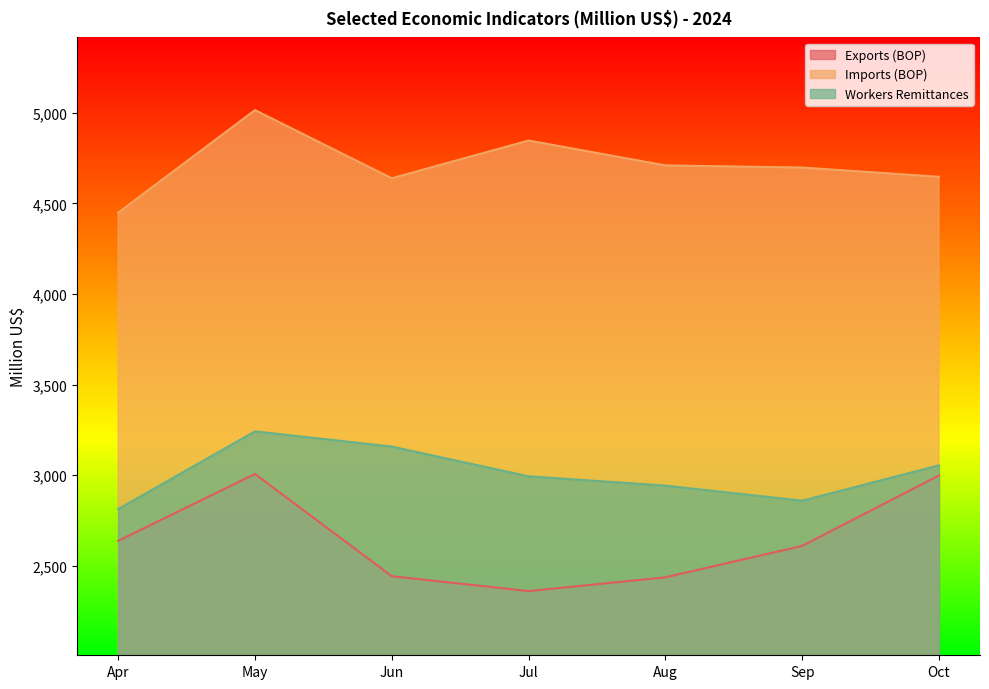

In Imports (BOP), how many points are lower than both neighbors (excluding endpoints)?

1